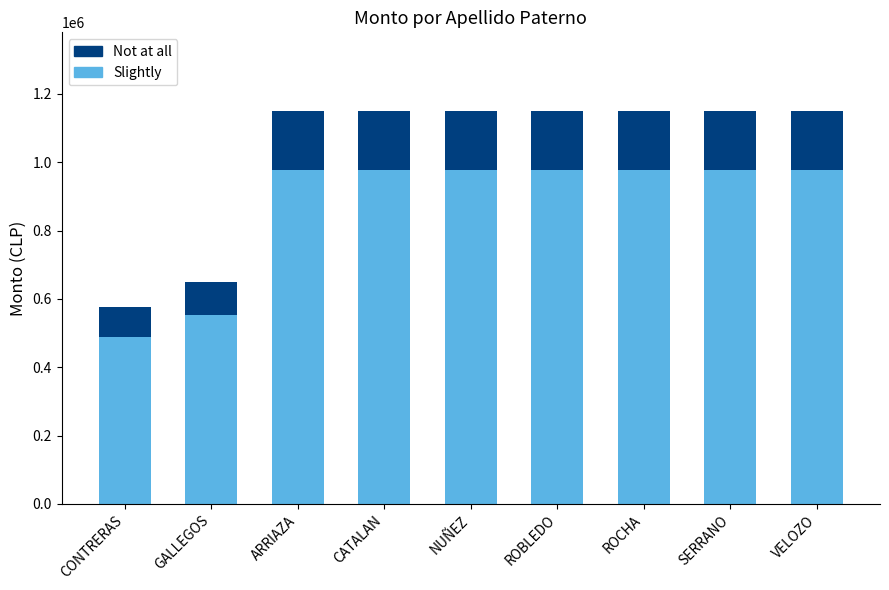

What is the minimum value for Slightly?

488750